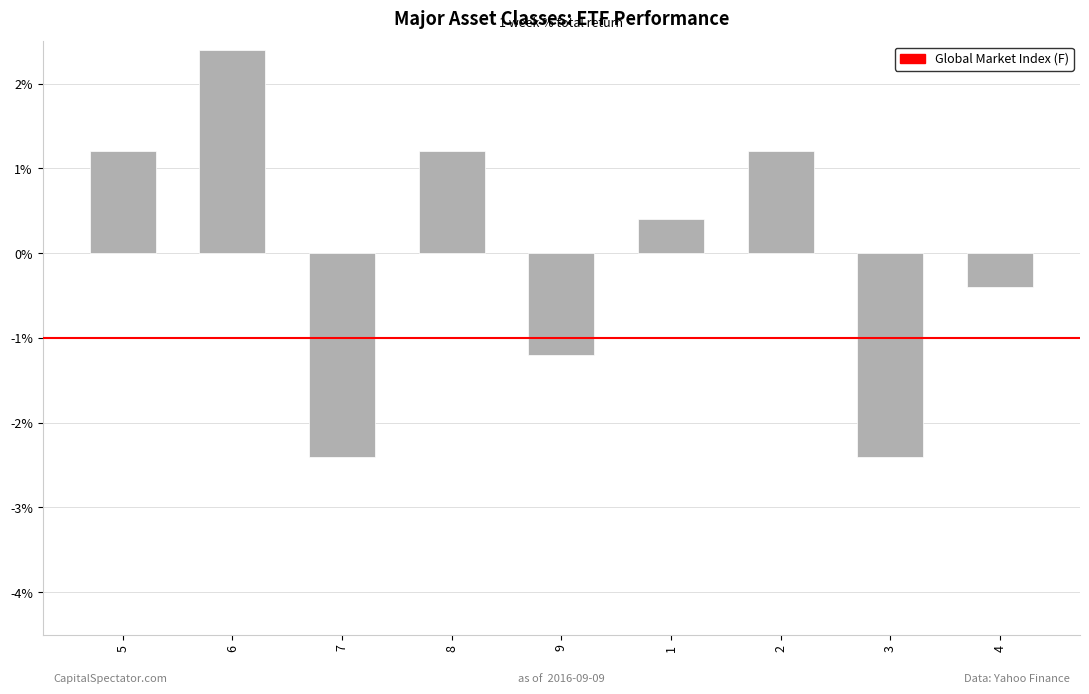

Are the bars grouped side by side (vs. stacked)?

No